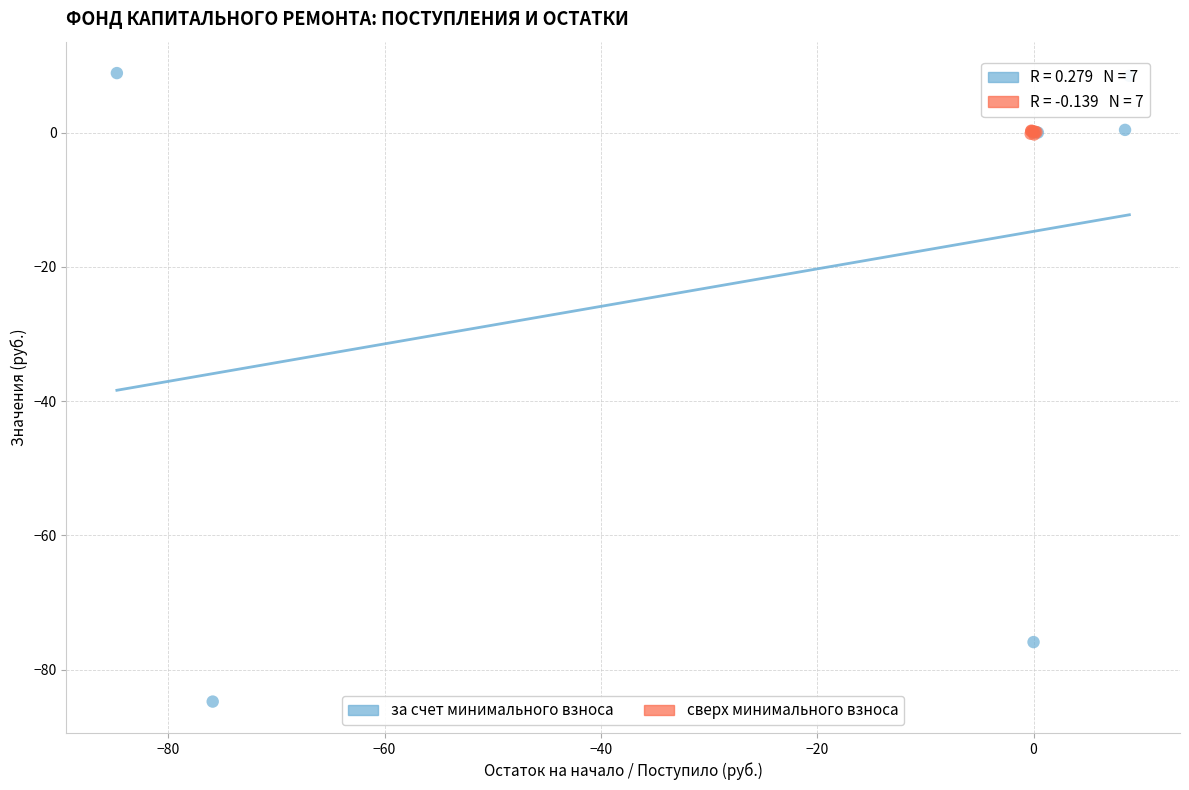

Which series reaches the maximum Y coordinate?

за счет минимального взноса